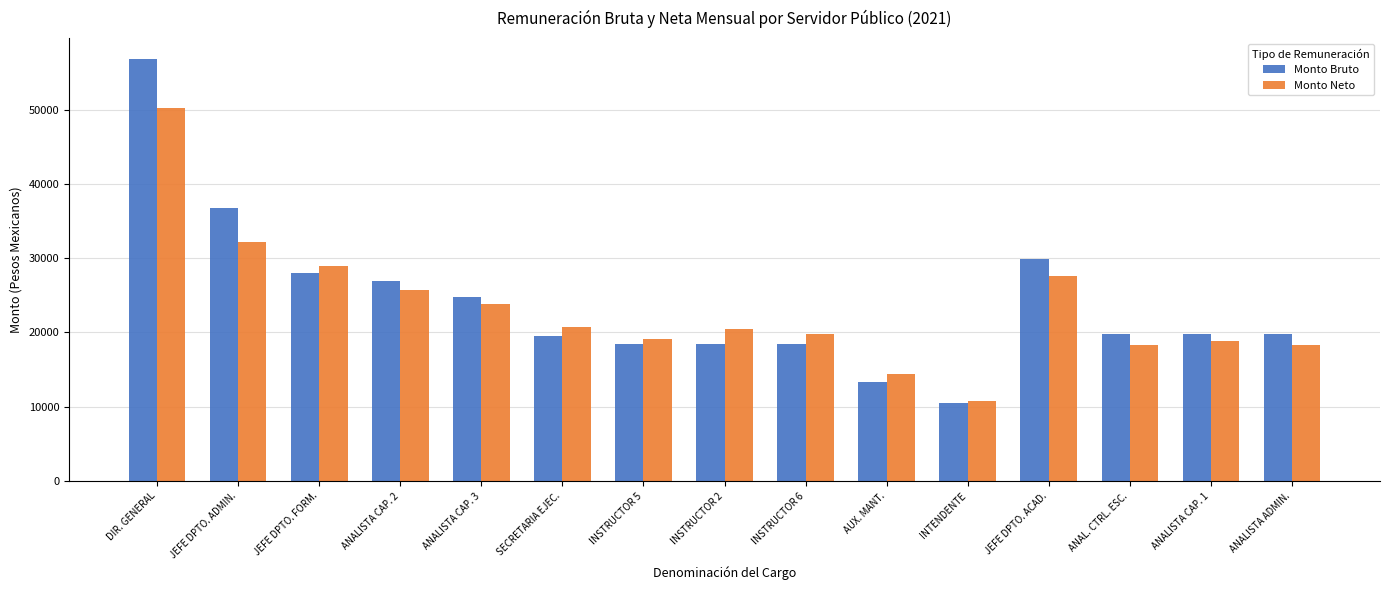

How many bars are there in total?

30